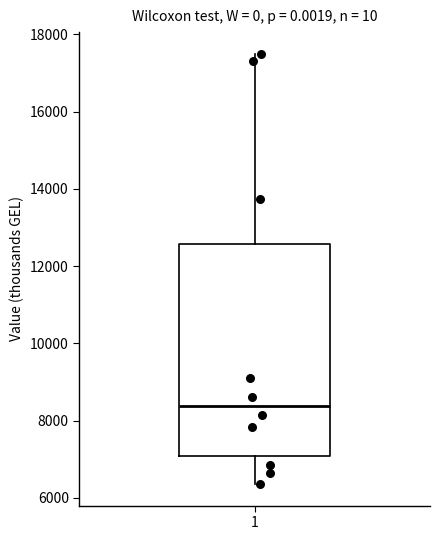

Read this box plot against the y-axis: the position of the median line, the range covered by the box, and the ends of both whiskers. The values are not printed on the chart, so give them approximately, as read against the axis.

median 8400, box 7000 to 12600, whiskers 6400 to 17600